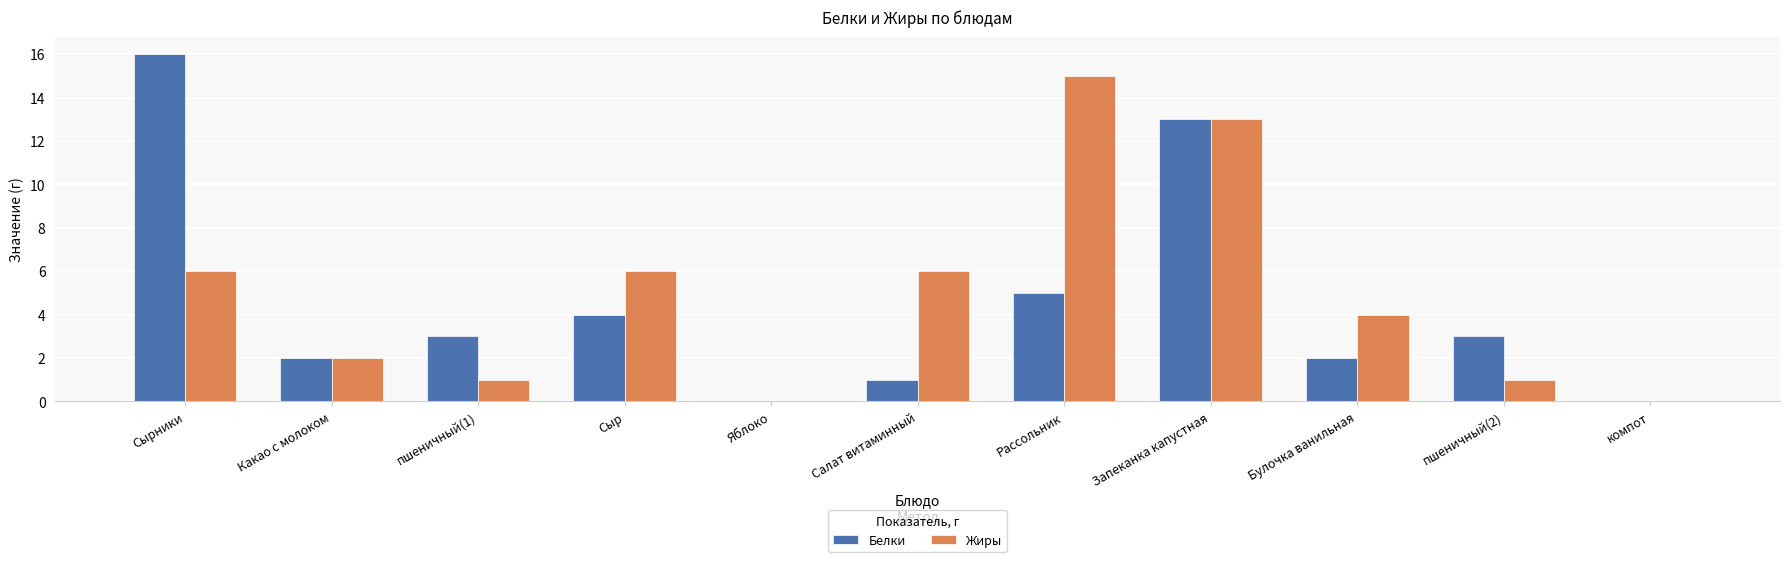

Are the bars grouped side by side (vs. stacked)?

Yes